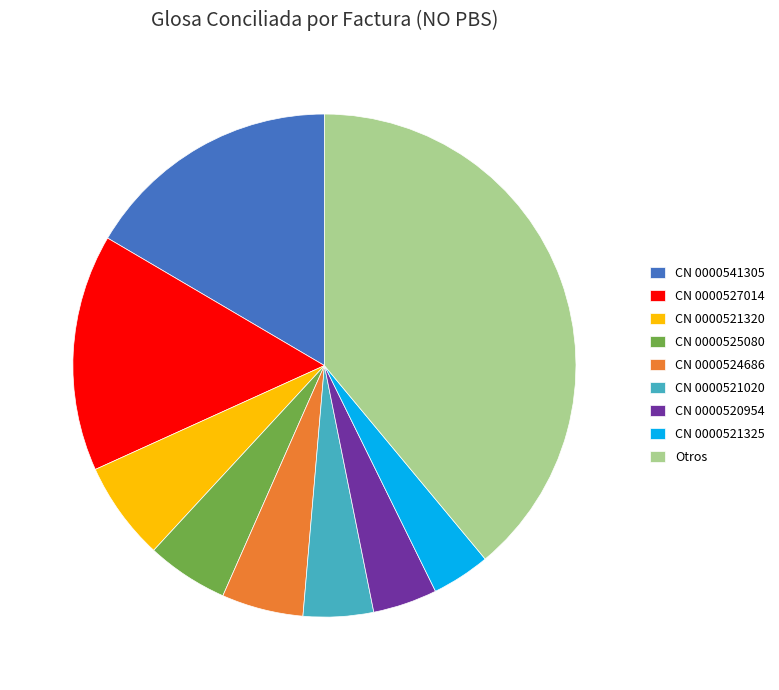

How many slices are in this pie chart?

9